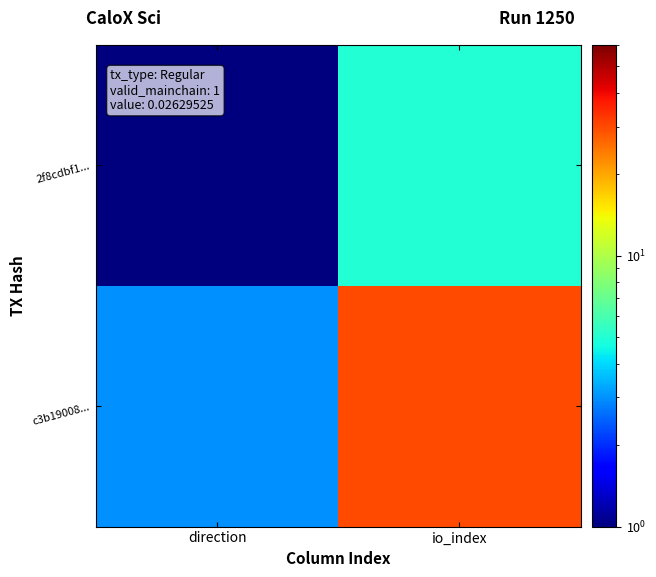

What is the difference between the highest and lowest values at direction?

2